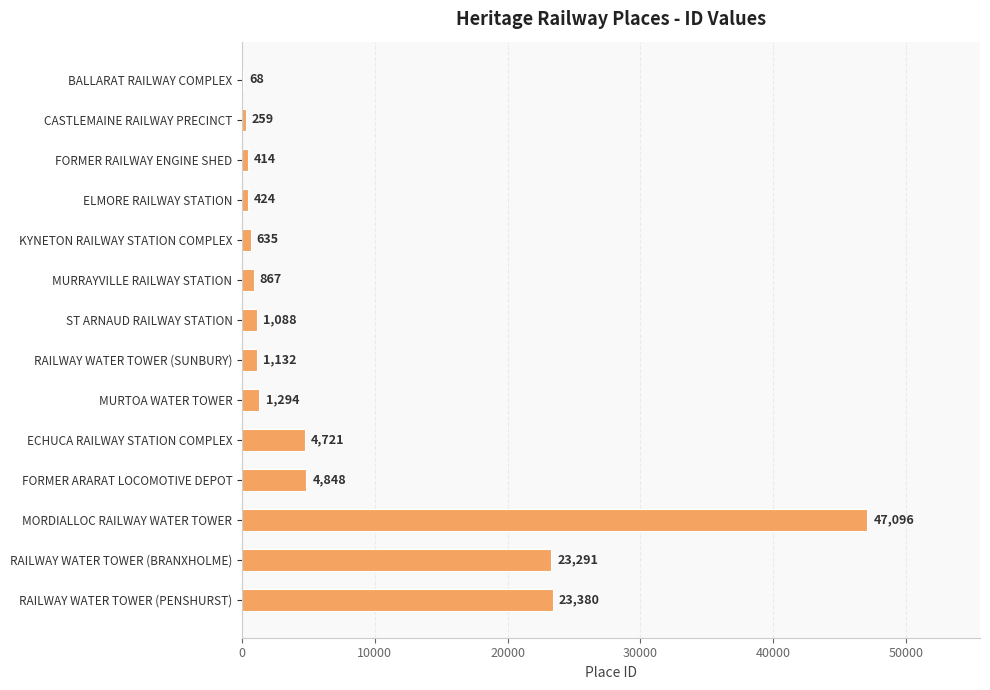

What is the approximate value at BALLARAT RAILWAY COMPLEX, to the nearest 100?

100